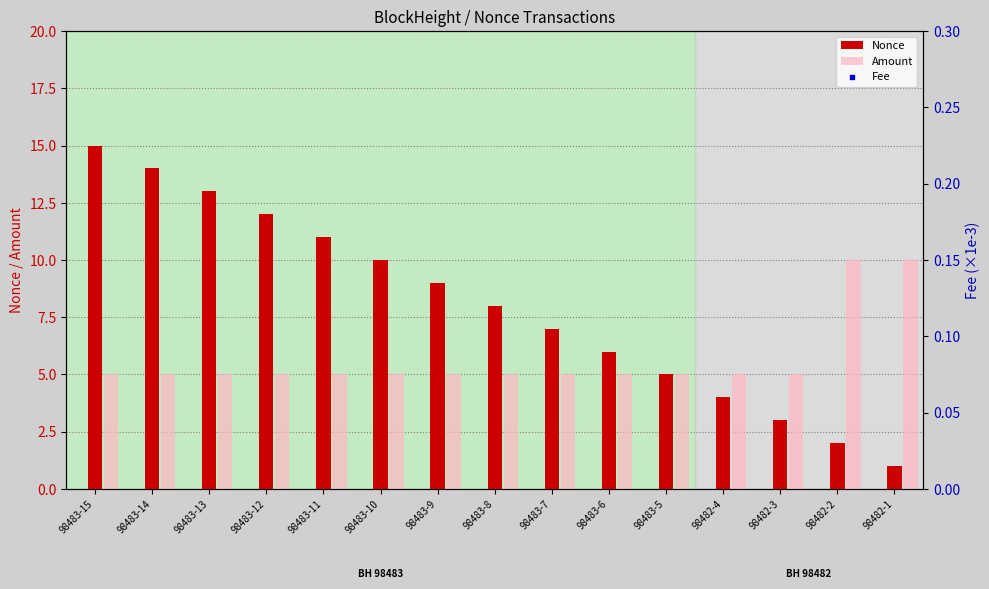

What are all the series names shown in the legend?

Nonce, Amount, Fee